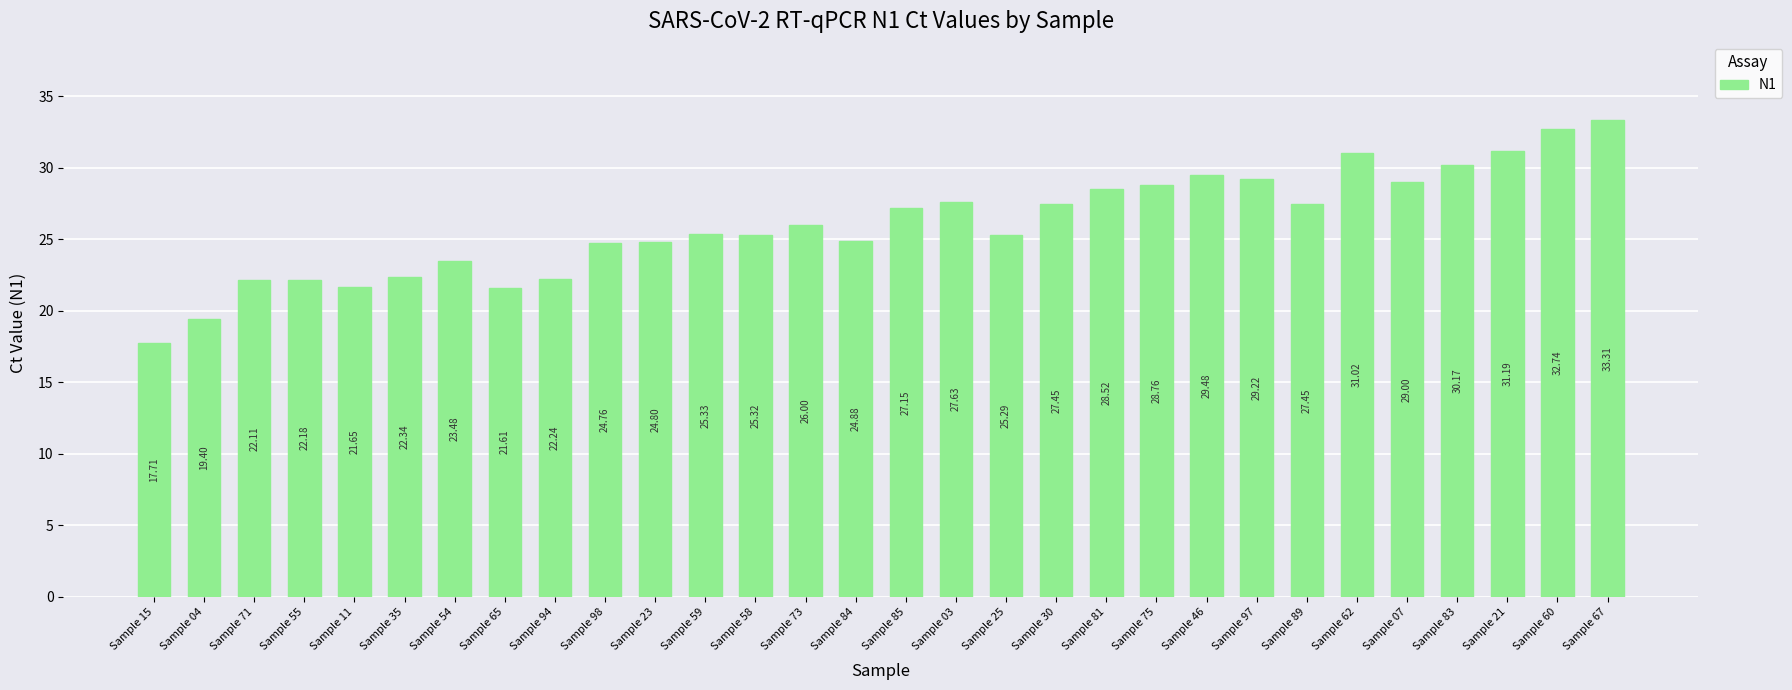

Approximately how many times larger is the value at Sample 30 compared to Sample 81?

1.0